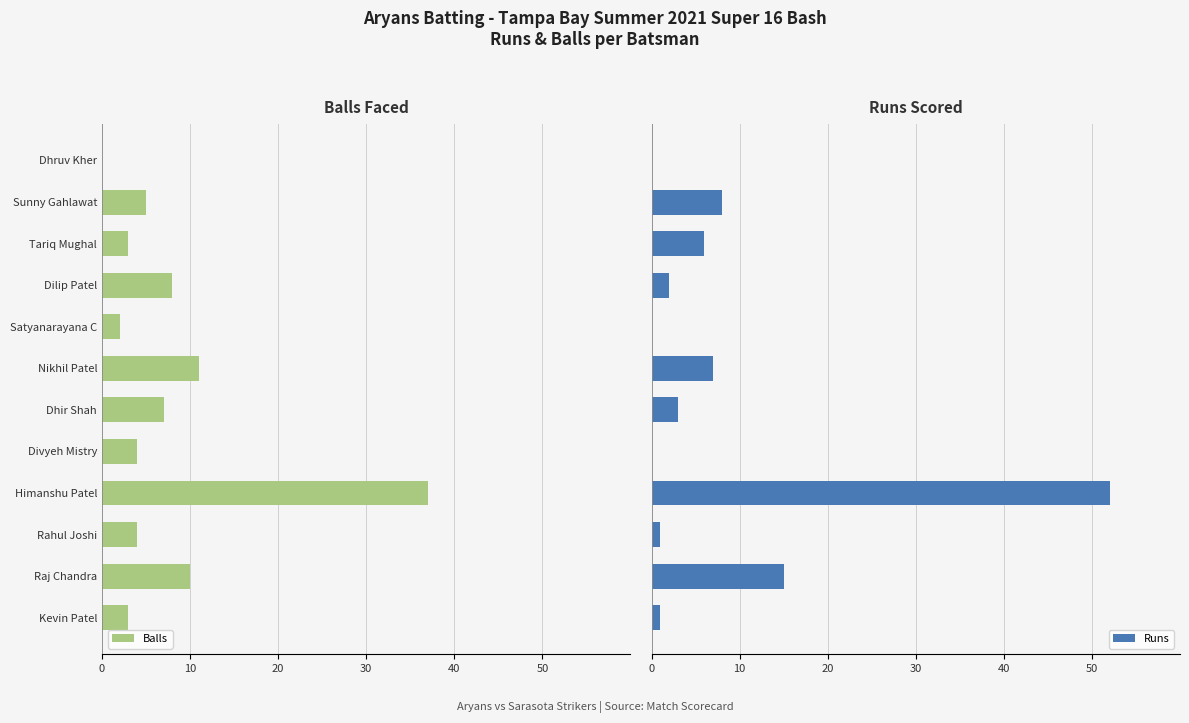

What is the highest value of the Runs series?

52